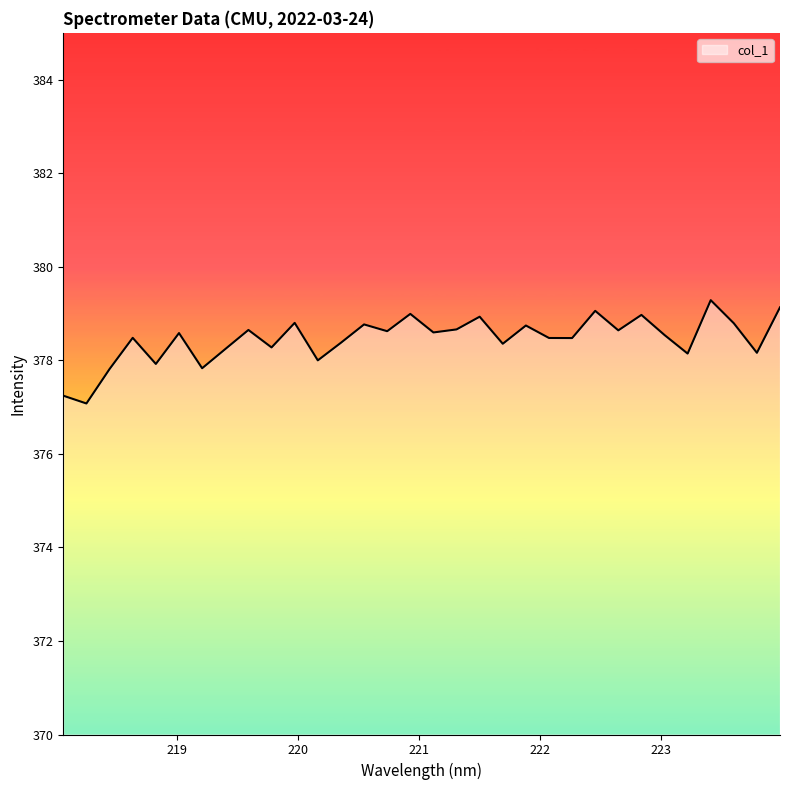

What is the minimum value shown in the chart?

377.1